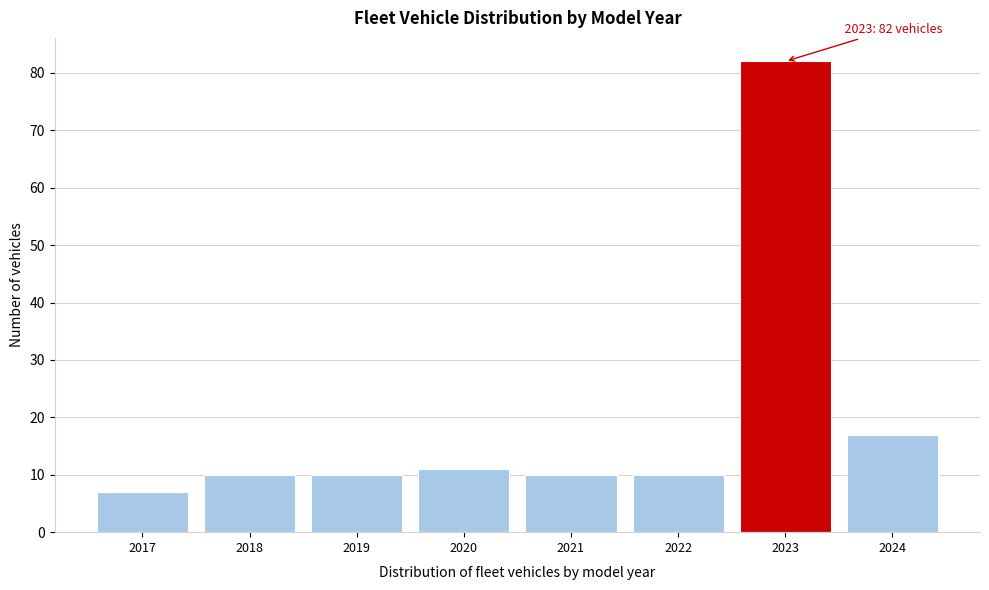

Which range on the x-axis has the tallest bar?

2022.5 to 2023.5